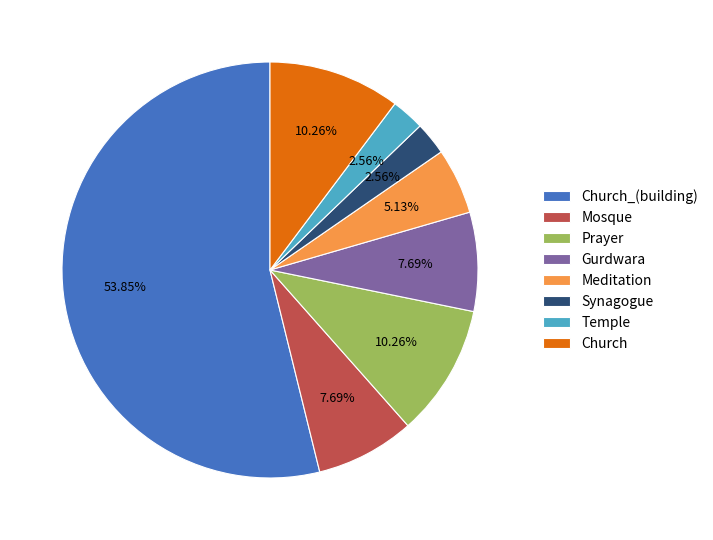

Between Meditation and Gurdwara, which is larger?

Gurdwara